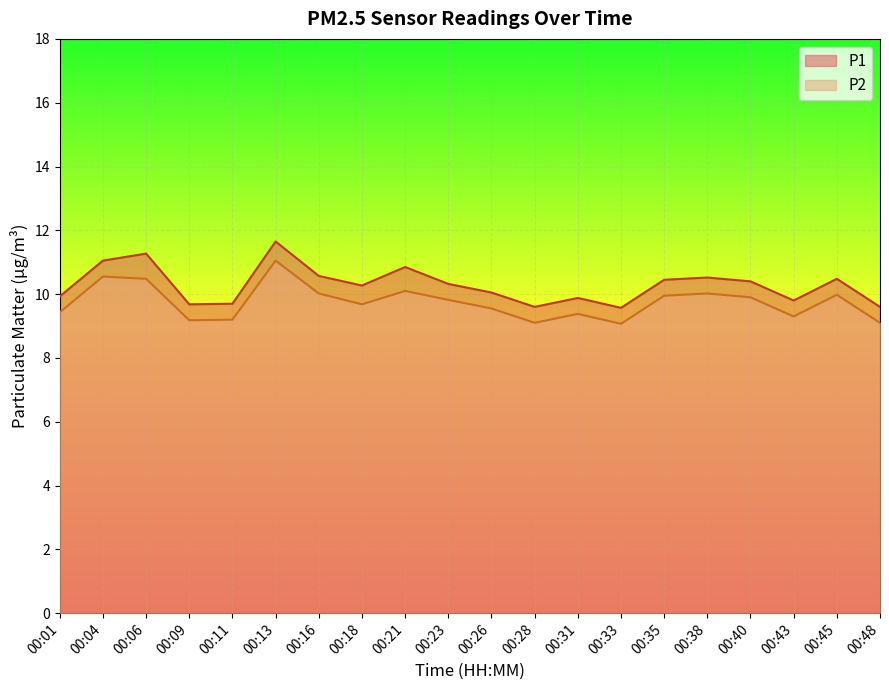

What is the value of the P2 point at the 16th from the left?

10.0